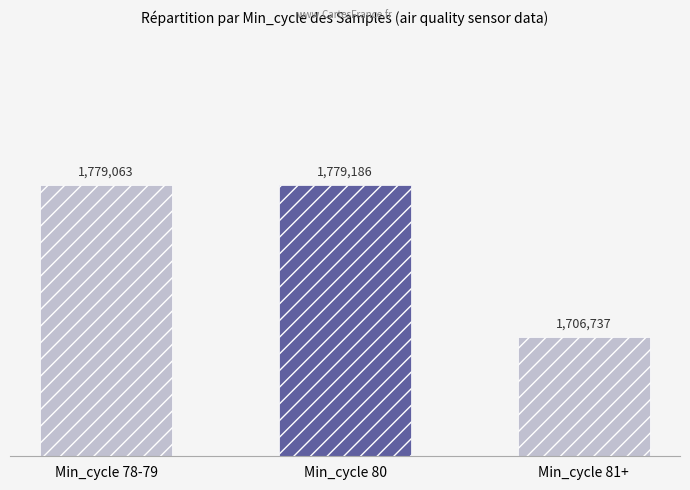

Which has a higher value, 80 or 80?

80